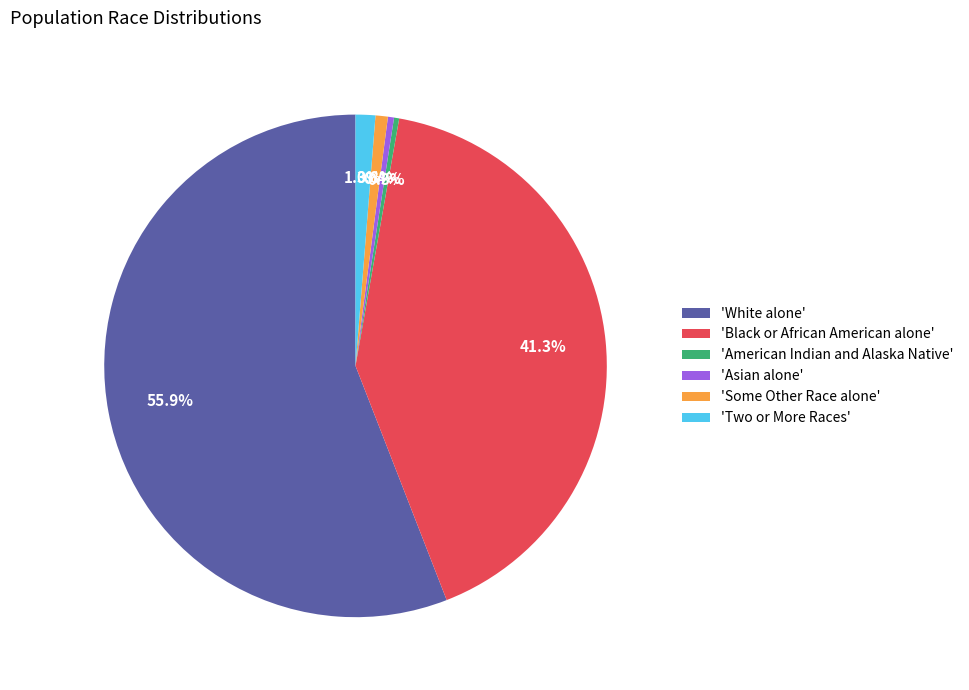

How much of the chart is everything except 'Black or African American alone'?

58.7%